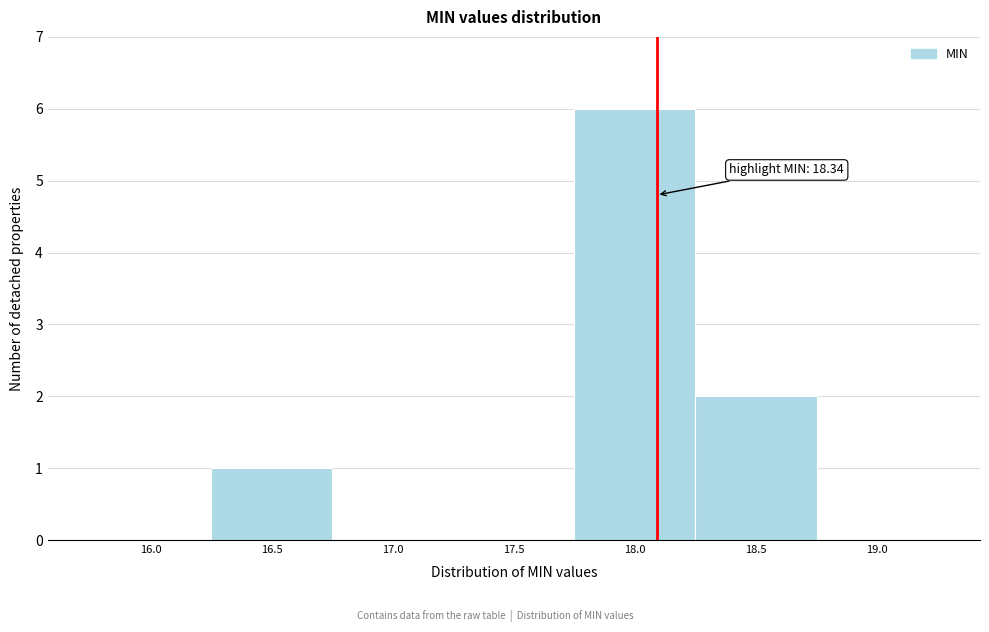

Reading left to right, what are all the values shown in this chart?

16.0=0	16.5=1	17.0=0	17.5=0	18.0=6	18.5=2	19.0=0